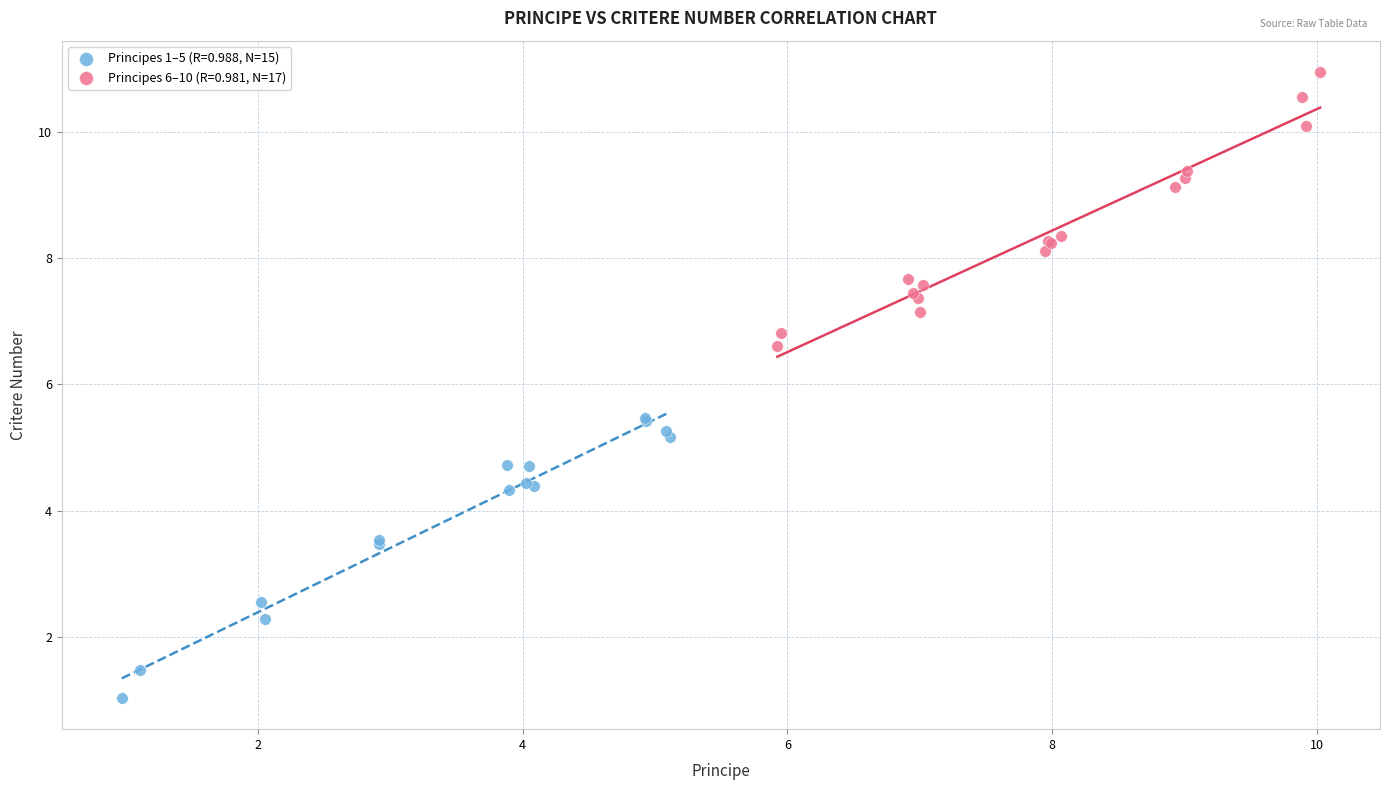

Which series contains the lowest Y value?

Principes 1–5 (R=0.988, N=15)